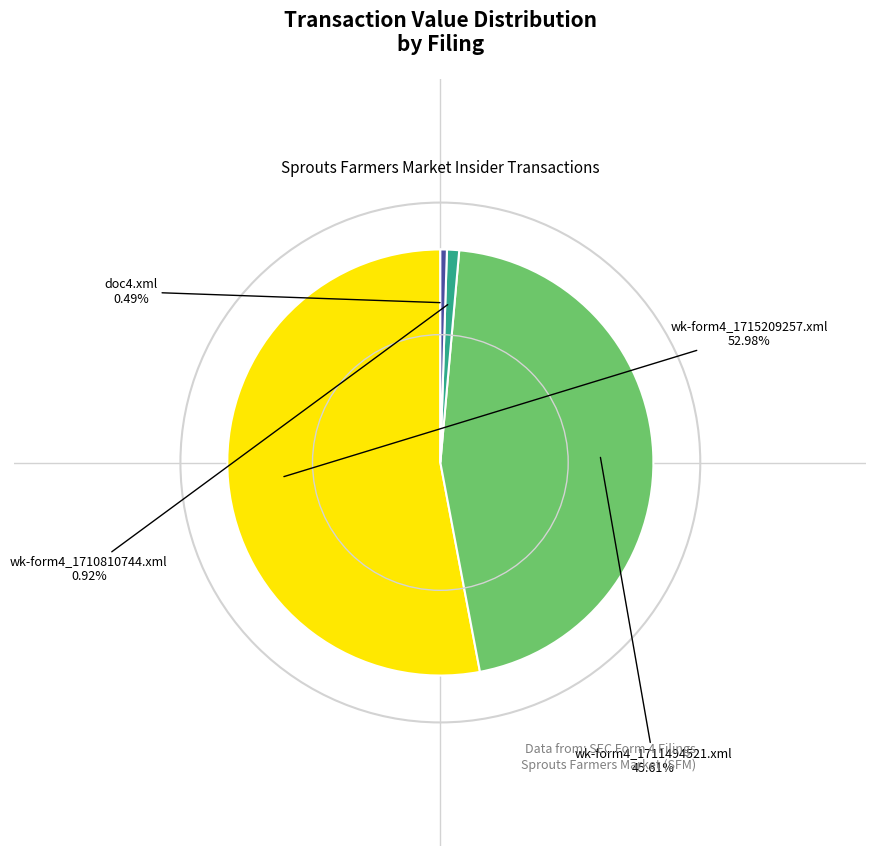

Does any single category account for the majority?

Yes